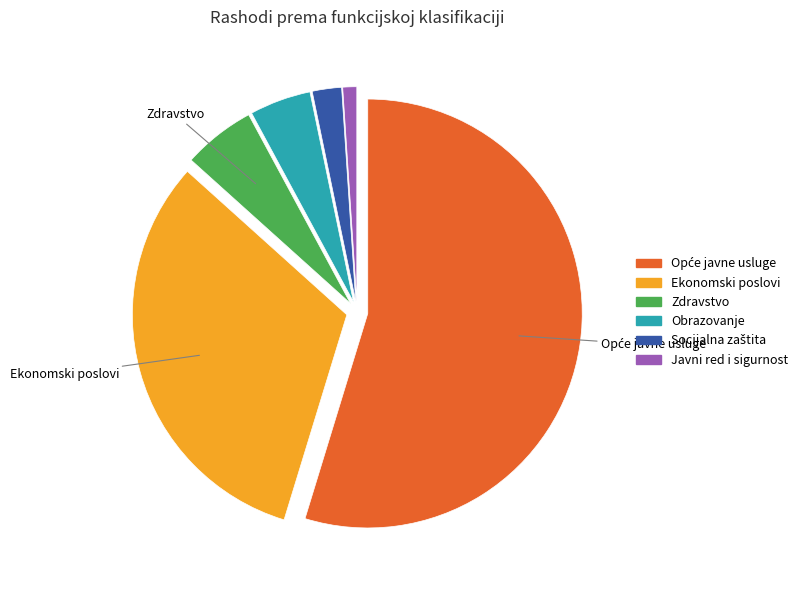

Does Obrazovanje account for over 50% of the chart?

No